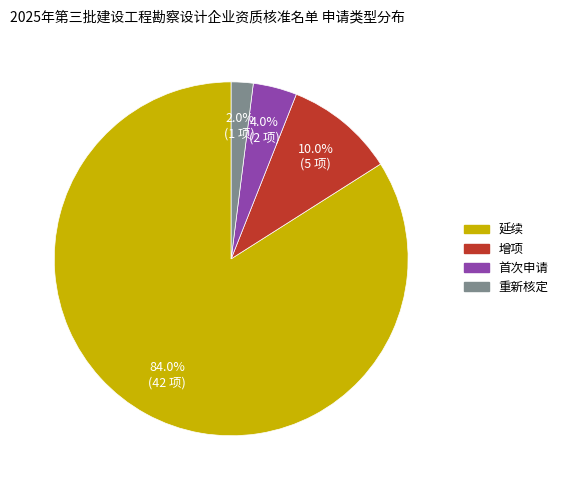

Which has a higher value, 首次申请 or 延续?

延续